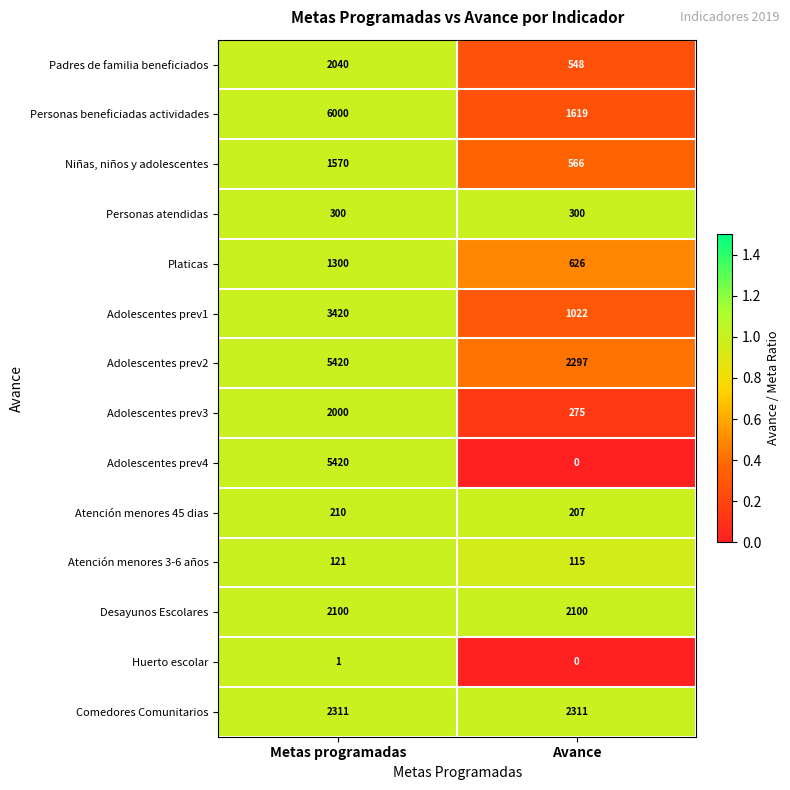

What value does the Adolescentes prev1 series have at Avance, to the nearest 50?

1000